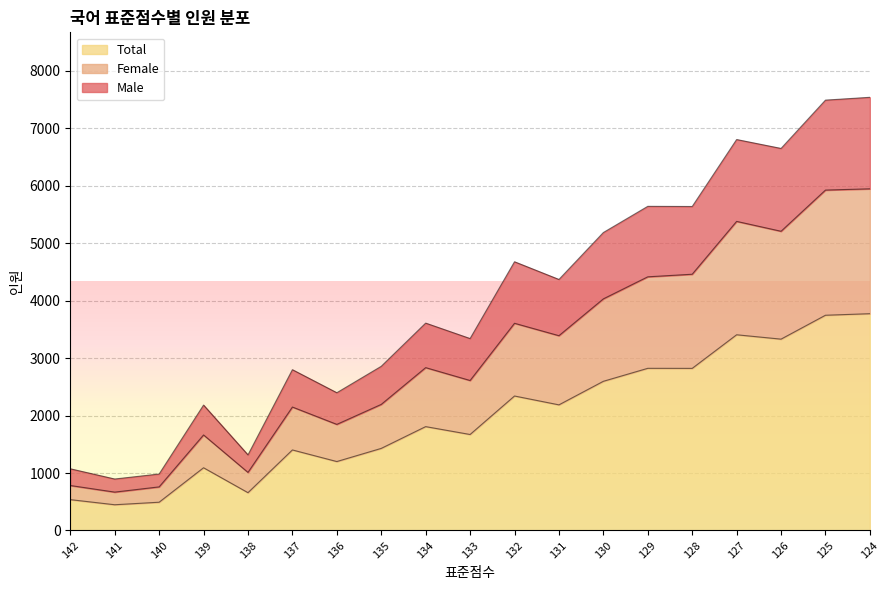

How many values in the Female series exceed 2835?

9